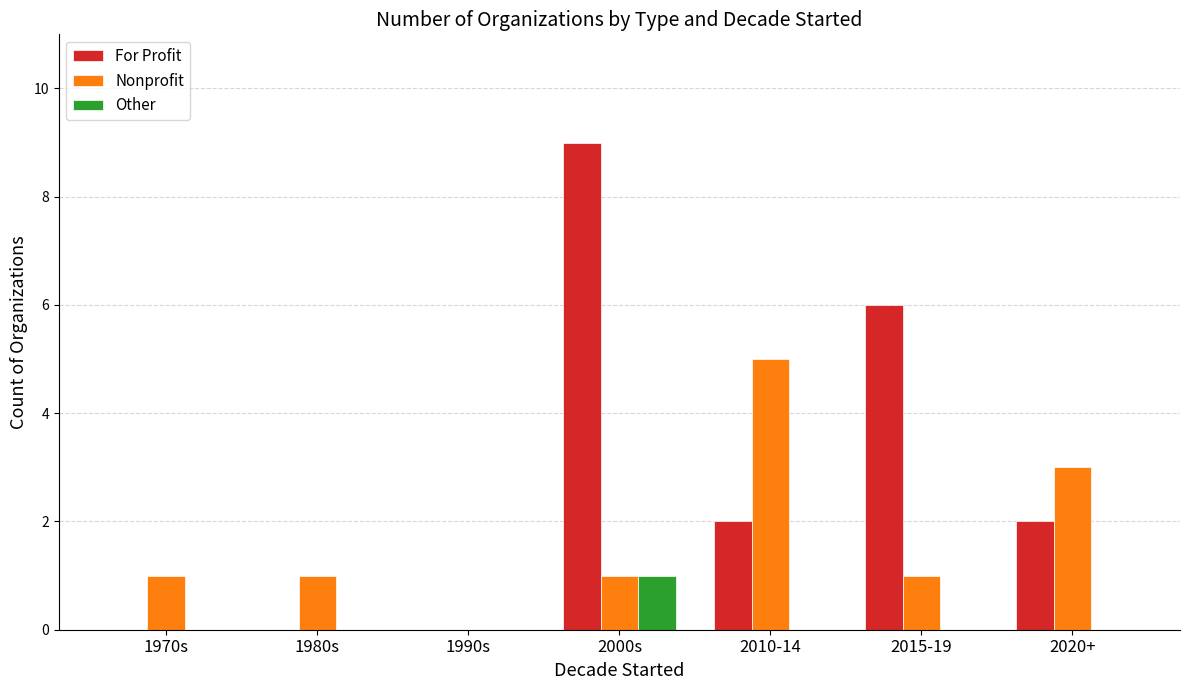

Which category has the highest value across all series?

2000s